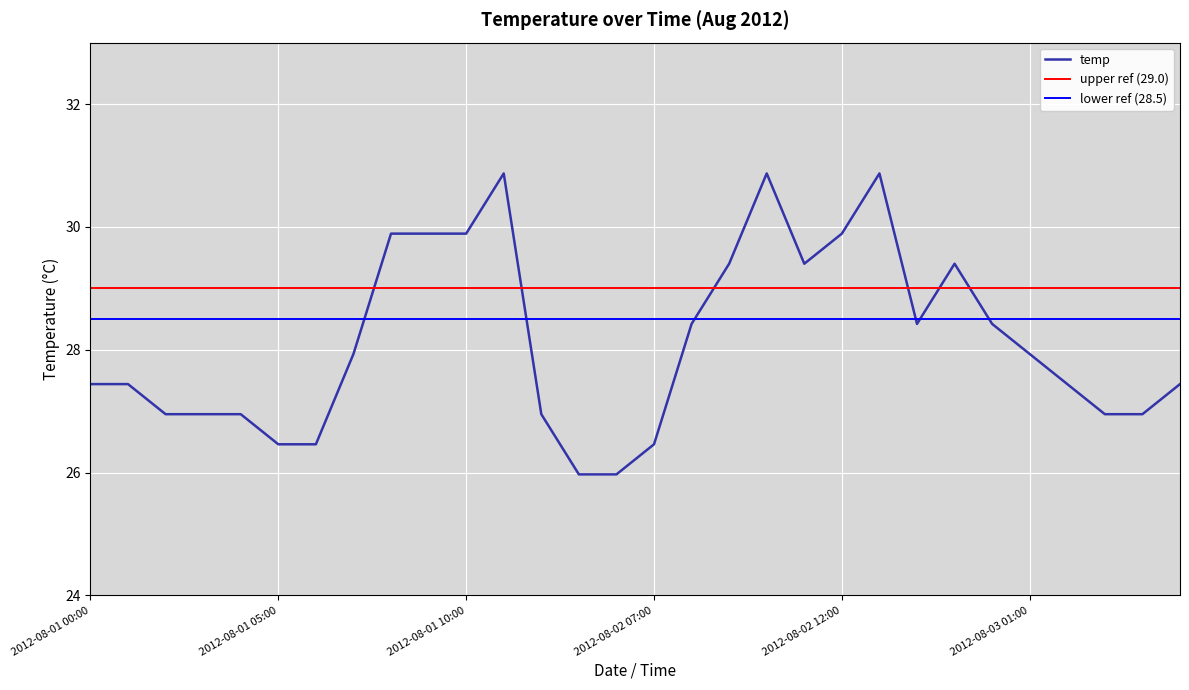

How many points are higher than both their immediate neighbors (excluding endpoints)?

4